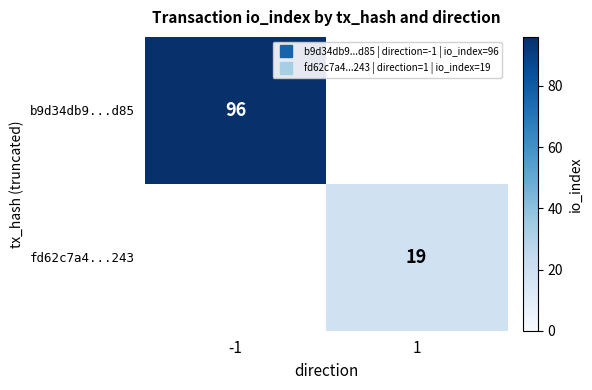

Count the b9d34db9...d85 values in the range 0 to 96.

2